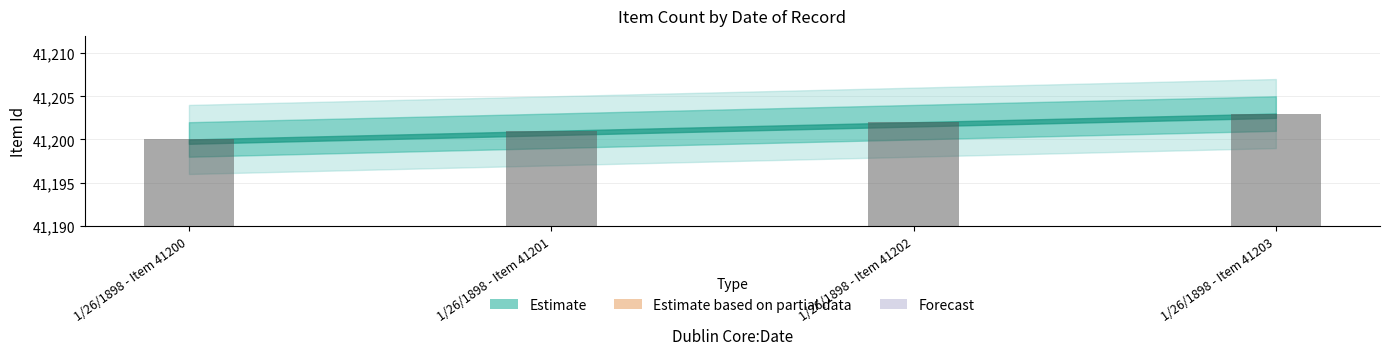

What is the difference between the maximum and minimum values?

3